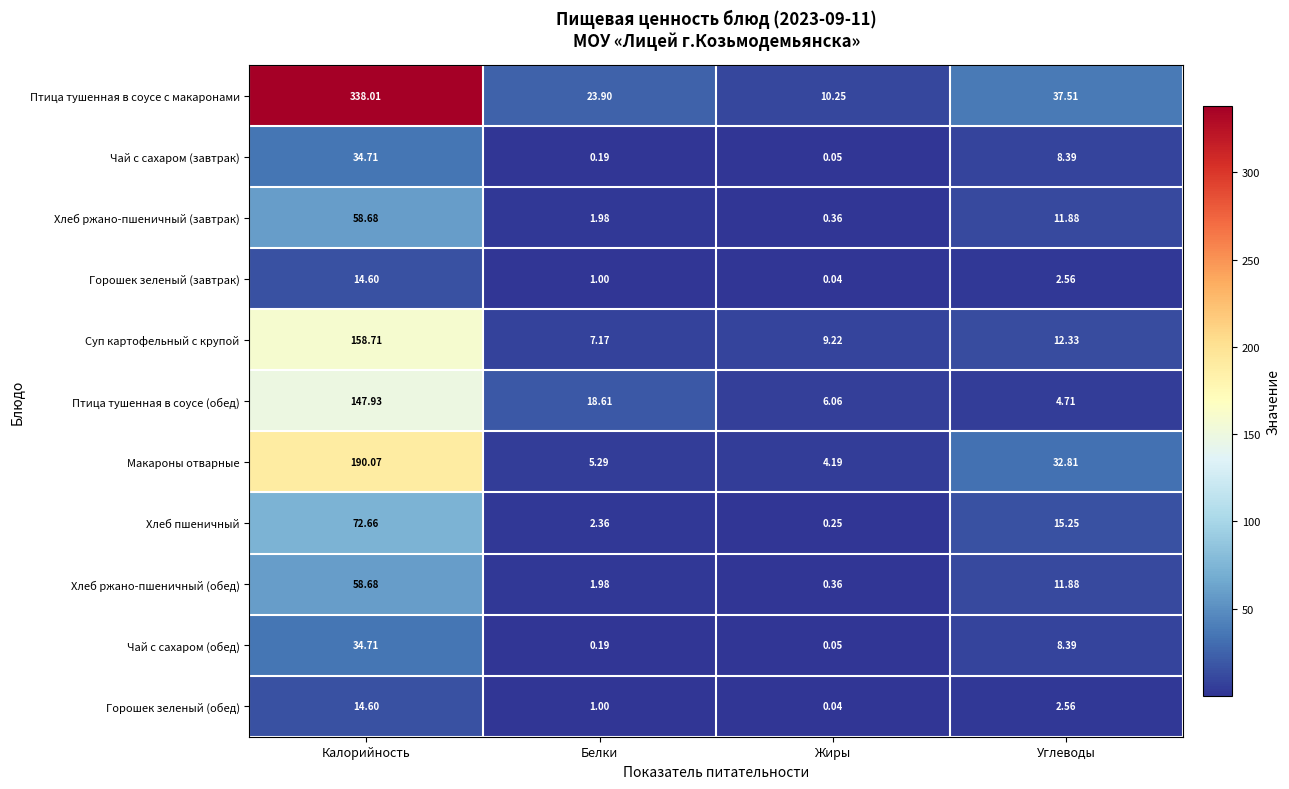

Between Калорийность and Белки, which series saw the biggest shift?

Птица тушенная в соусе с макаронами